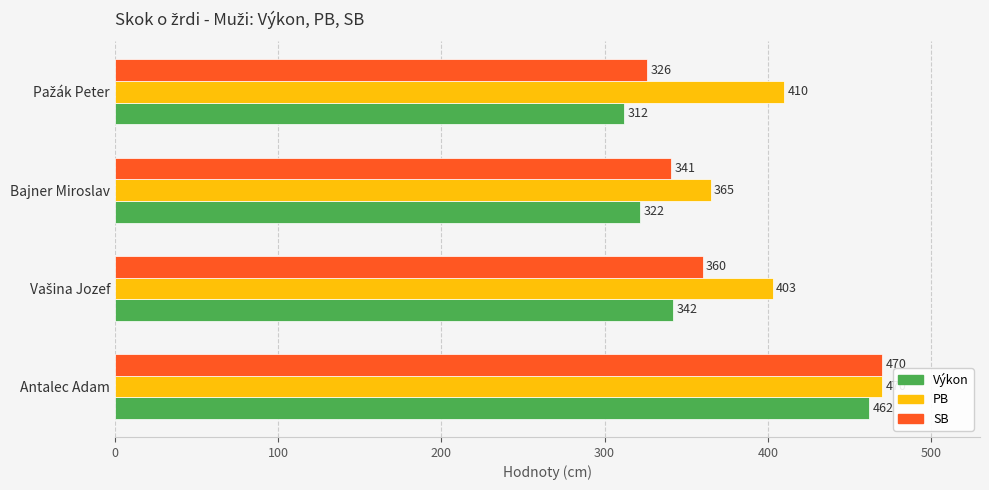

Which series has the largest range (max minus min)?

Výkon